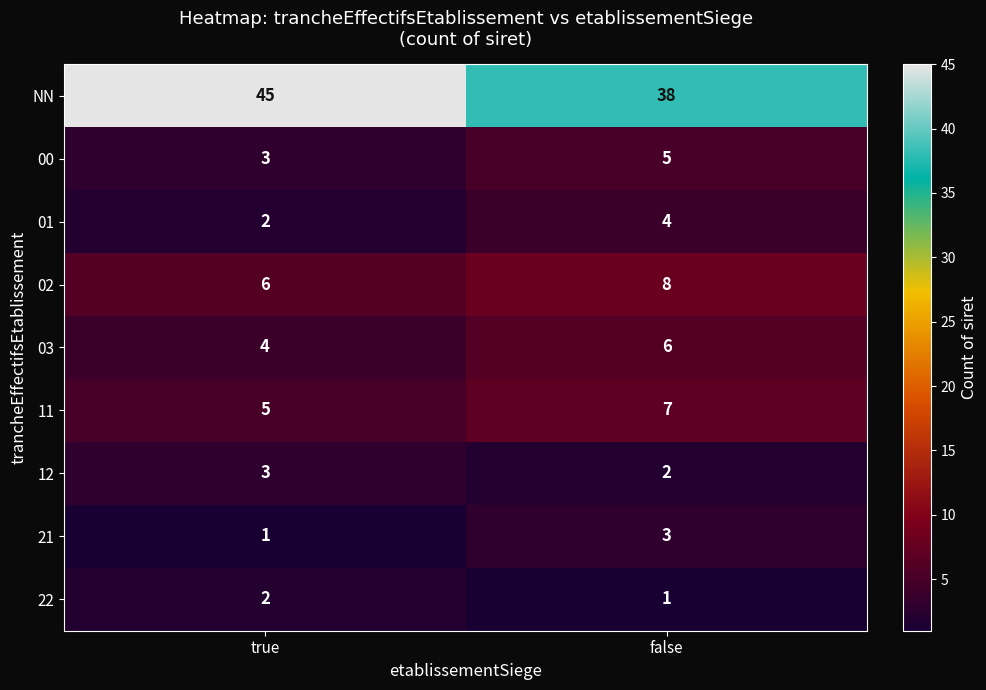

What is the sum of the 03 values at true and false?

10